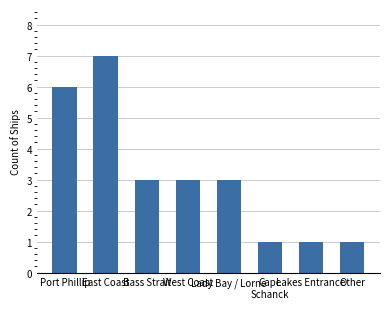

Which category has the highest value across all series?

East Coast